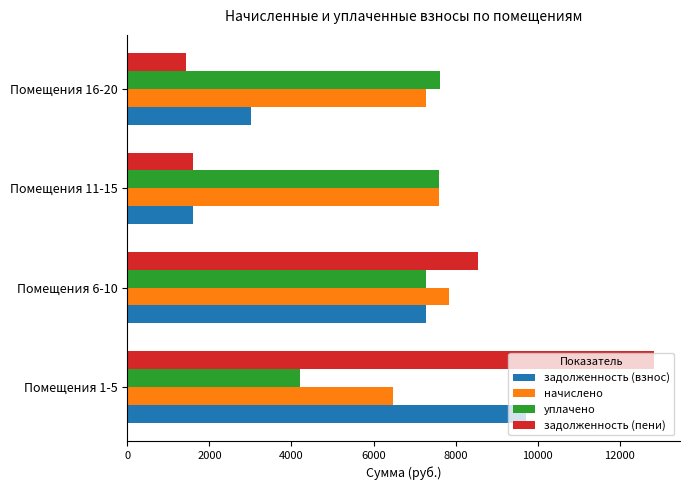

What is the approximate value of задолженность (пени) at Помещения 11-15?

1595.7